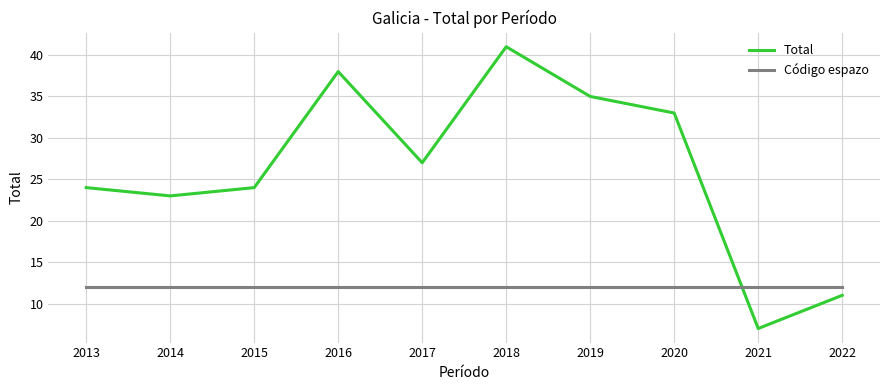

What is the spread (max minus min) of values at 2018?

29